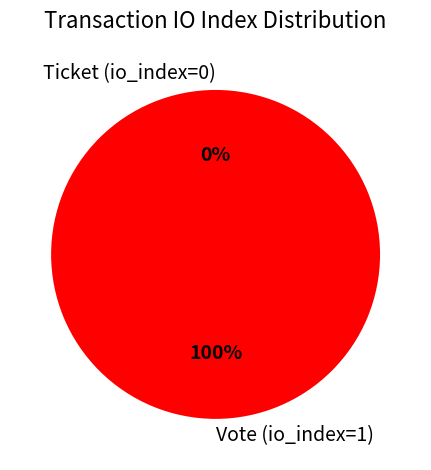

Is it true that Vote (io_index=1) is 100% of the pie?

True